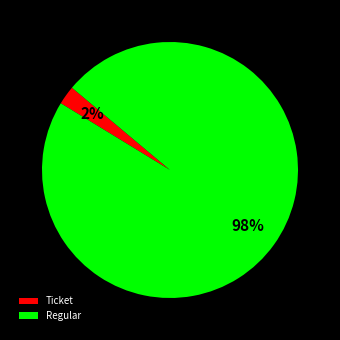

Do Regular and Ticket together represent more than half of the pie?

Yes